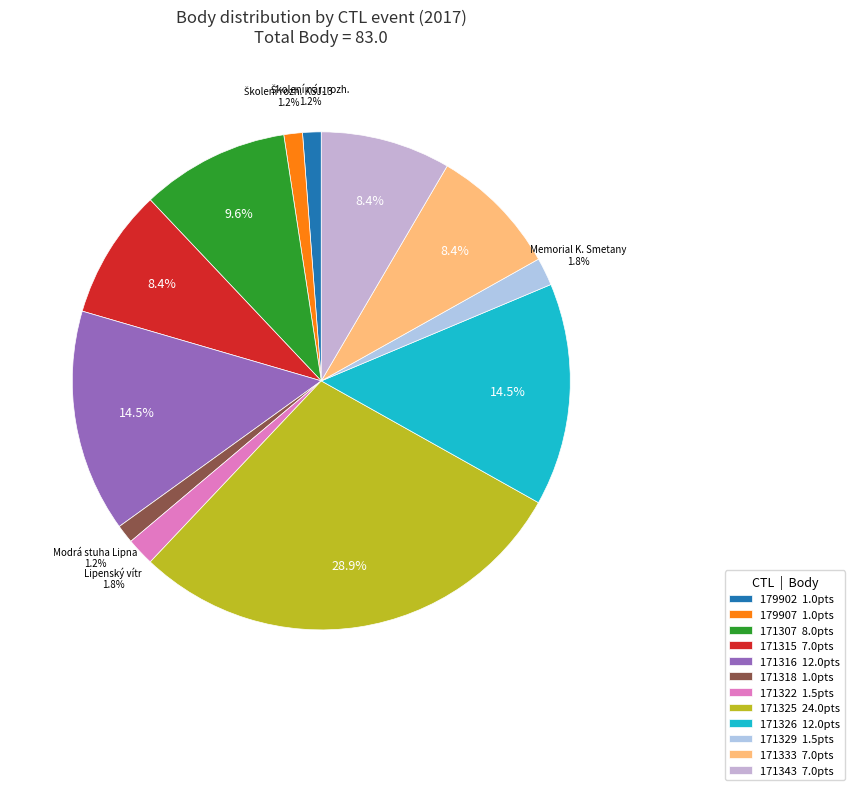

Which slice is the largest?

171325